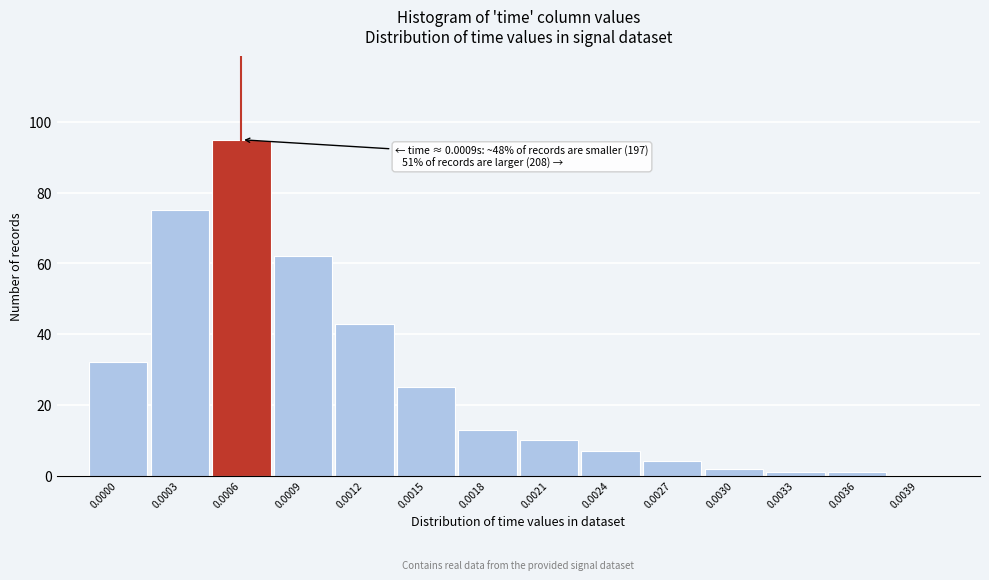

Reading left to right, extract all data points from this chart.

0.0000=32	0.0003=75	0.0006=95	0.0009=62	0.0012=43	0.0015=25	0.0018=13	0.0021=10	0.0024=7	0.0027=4	0.0030=2	0.0033=1	0.0036=1	0.0039=0